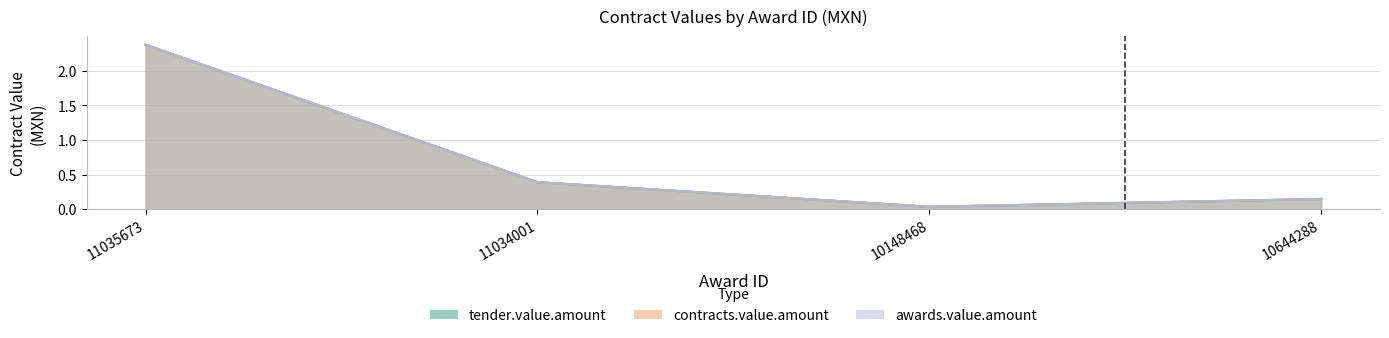

Between 11035673 and 11034001, which series saw the biggest shift?

tender.value.amount